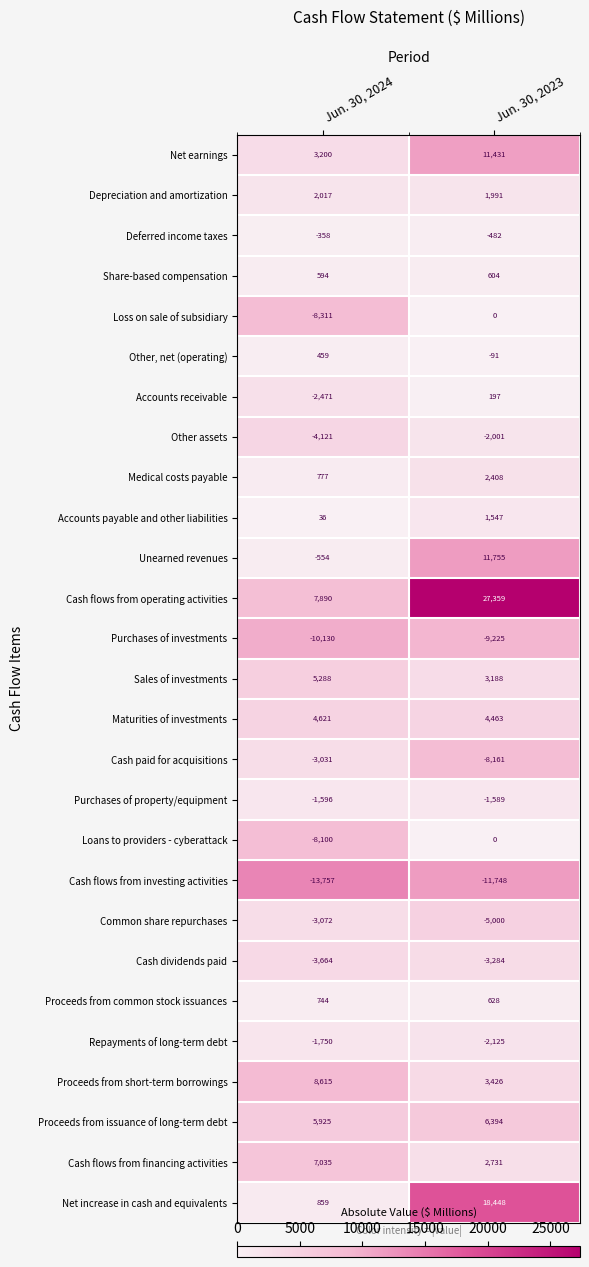

What is the total value across all series at Jun. 30, 2023?

52864